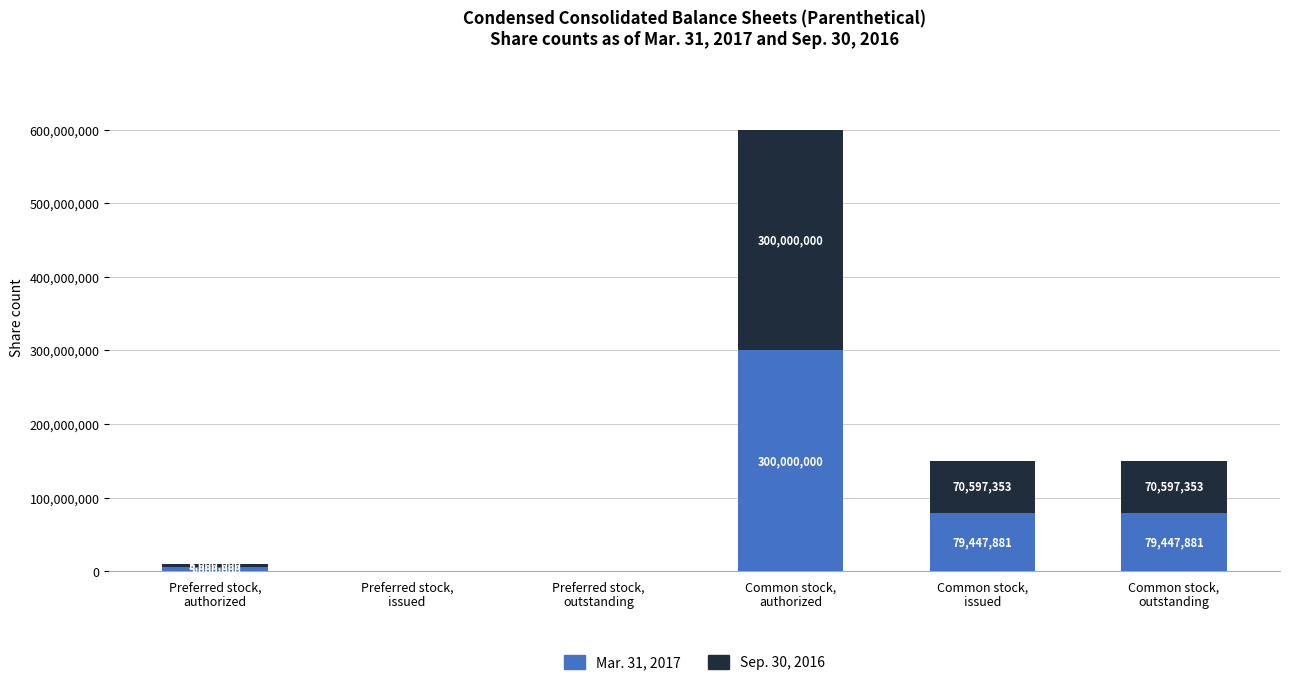

What is the sum of all Mar. 31, 2017 values?

463895762